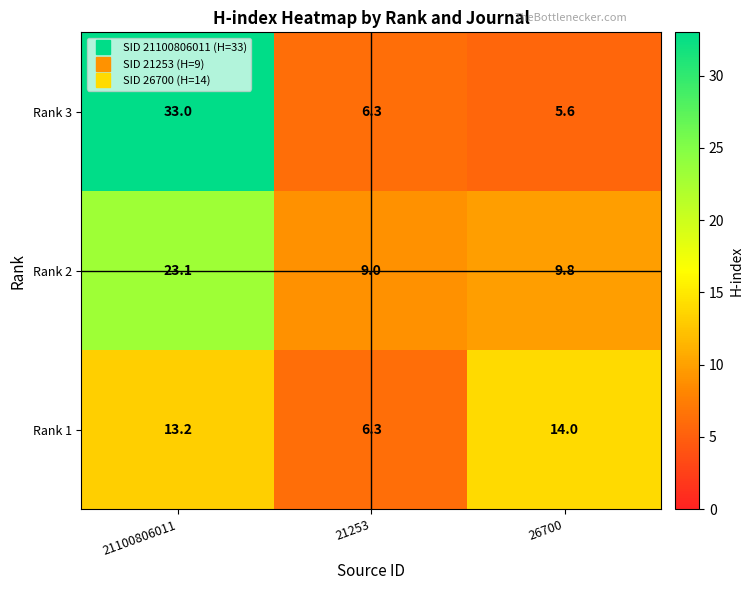

Which category has the highest value across all series?

21100806011